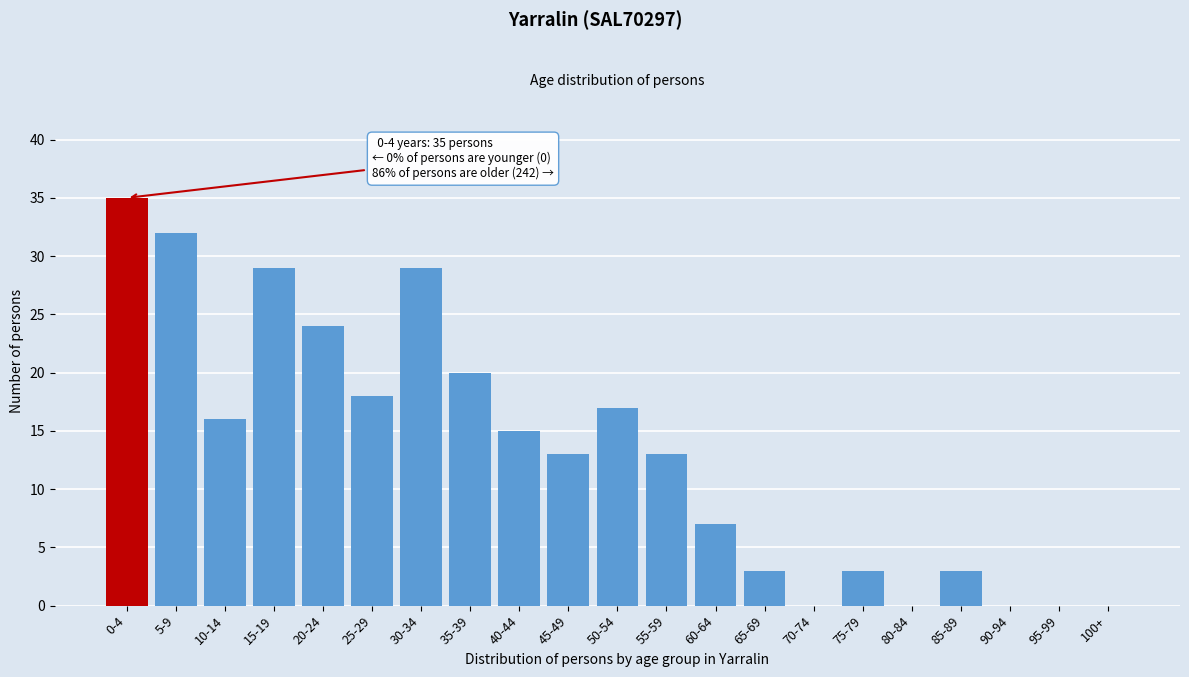

Reading left to right, transcribe all the data shown in this chart.

0-4=35	5-9=32	10-14=16	15-19=29	20-24=24	25-29=18	30-34=29	35-39=20	40-44=15	45-49=13	50-54=17	55-59=13	60-64=7	65-69=3	70-74=0	75-79=3	80-84=0	85-89=3	90-94=0	95-99=0	100+=0